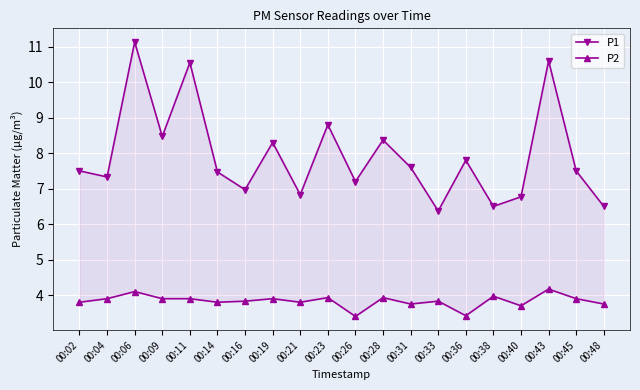

What is the value of the P1 point at the 14th from the left?

6.4